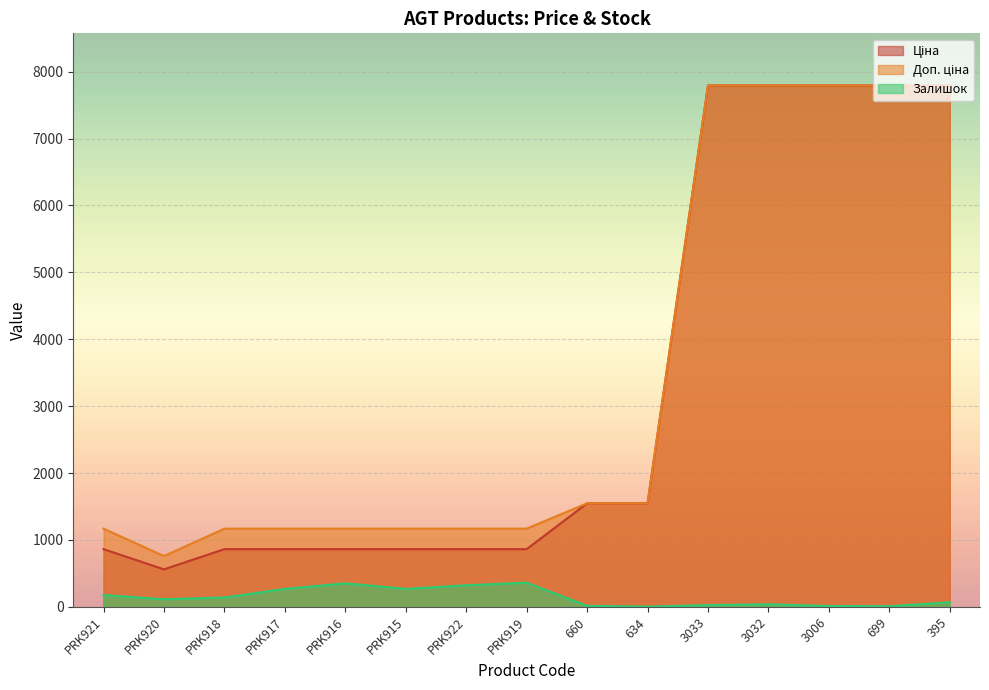

True or false: Ціна has a value of 1395.0 at PRK916.

False